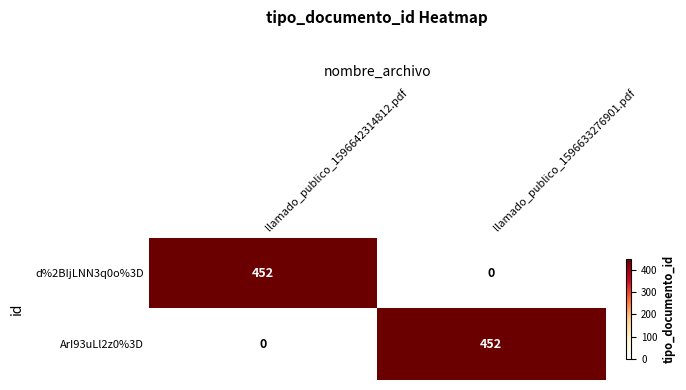

What is the maximum value shown in the chart?

452